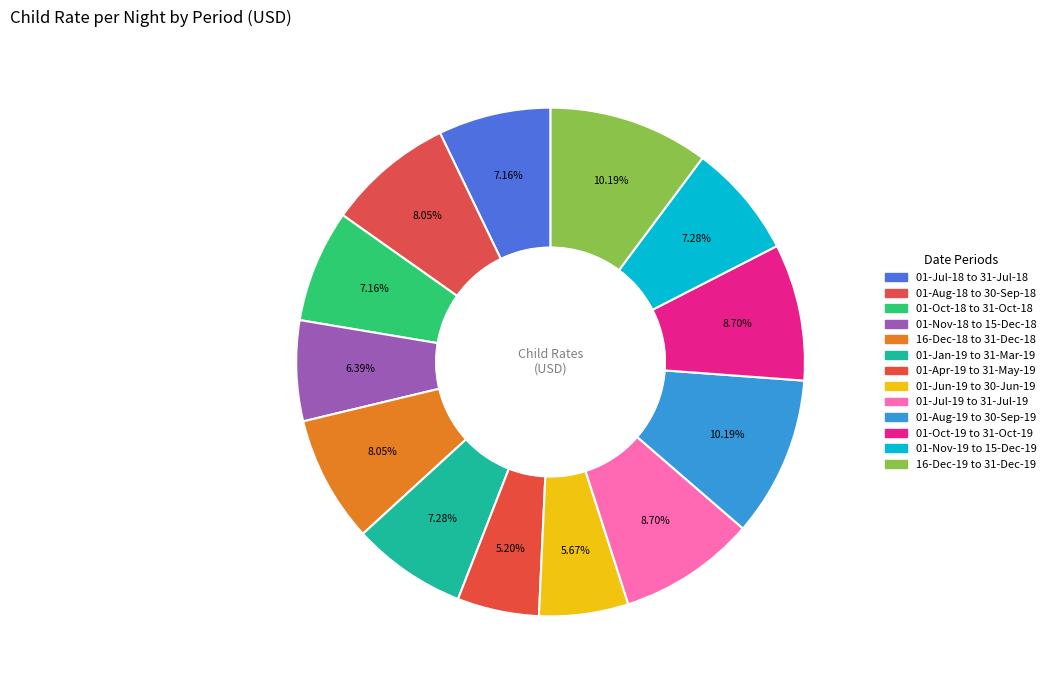

Is there any slice that represents more than half of the pie?

No